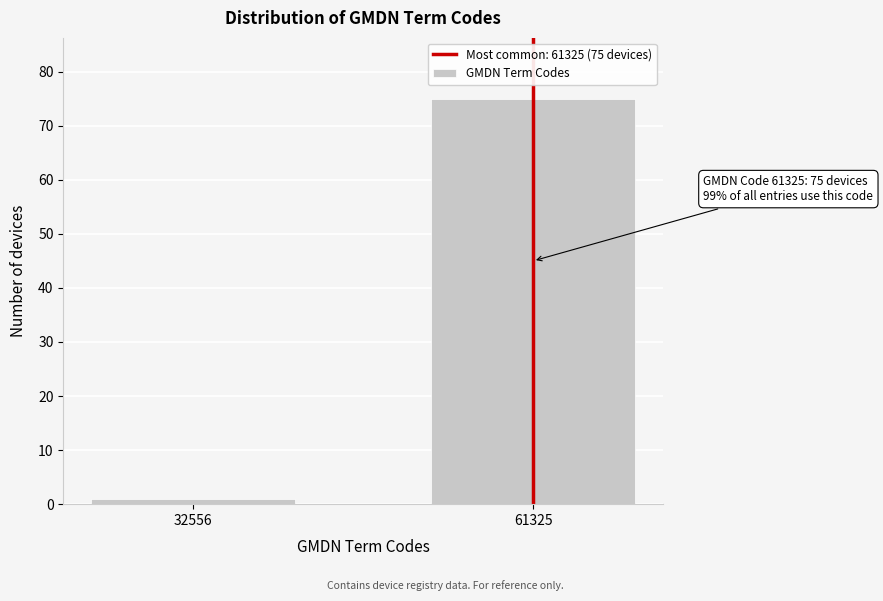

Reading right to left, list all the values displayed in this chart.

75	1